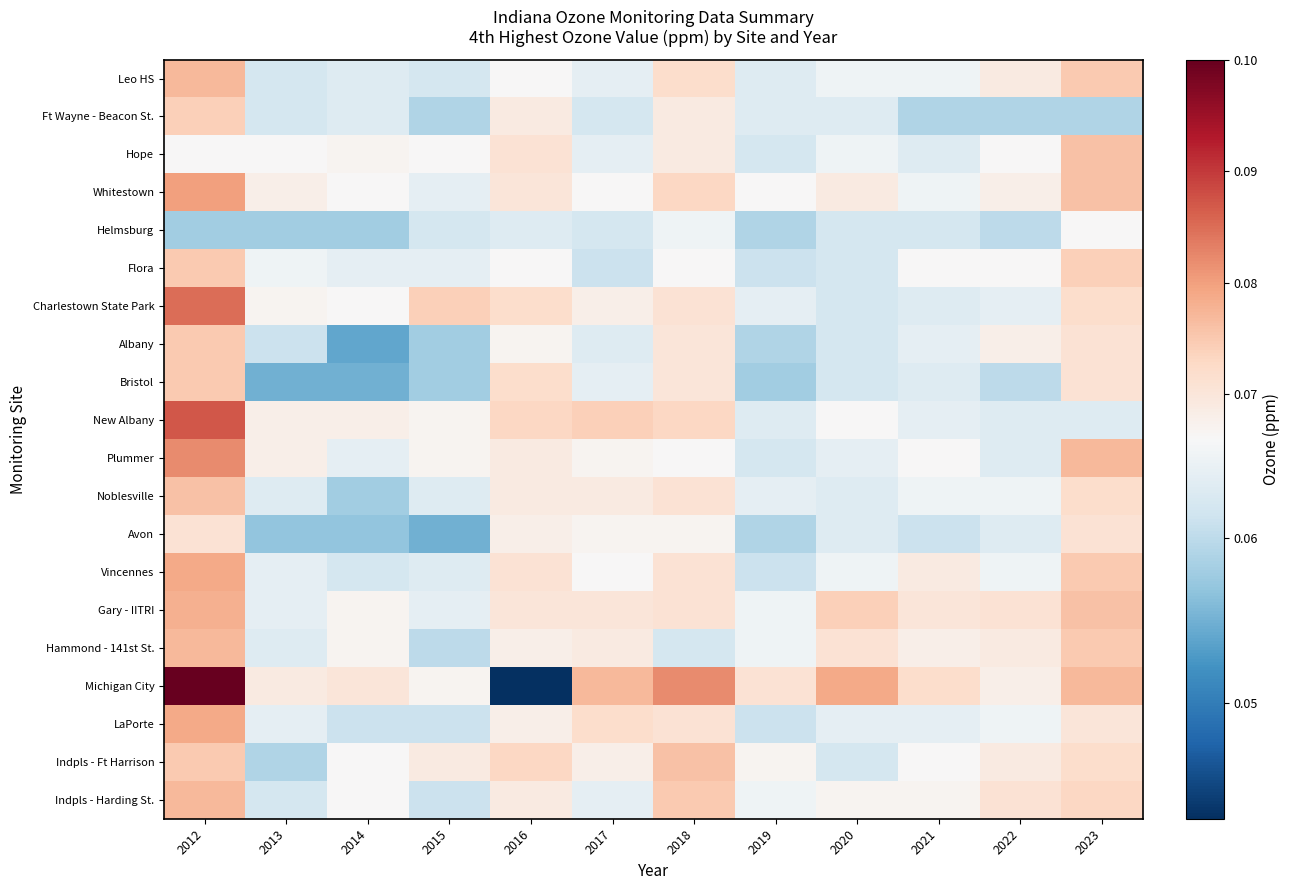

How many distinct data groups are displayed?

20